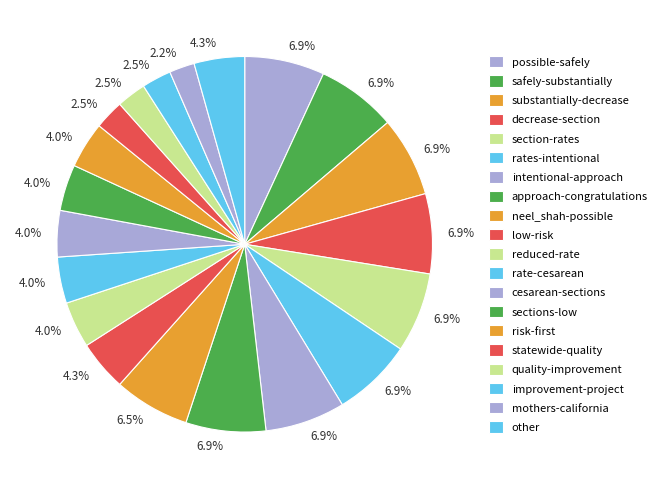

Is it true that mothers-california is 2% of the pie?

True